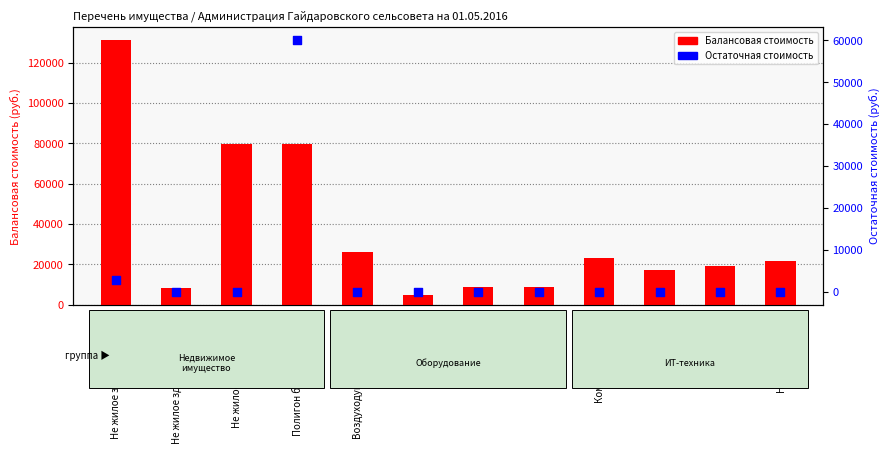

At which category is the sum across all series the highest?

Полигон бытовых отходов